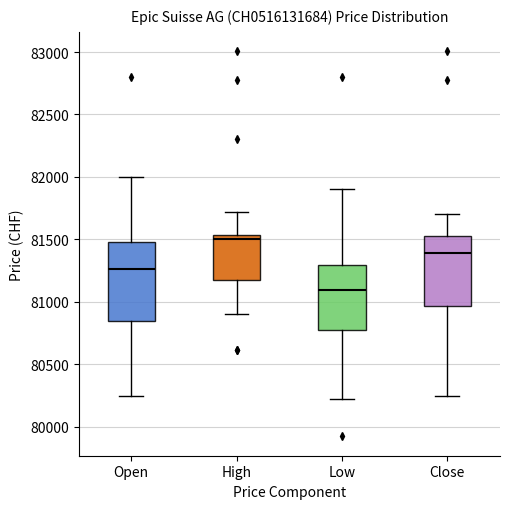

Reading left to right, transcribe this box plot: for each box, give where its median line is, the range the box spans, and where its two whiskers end, as read against the y-axis. The values are not printed on the chart, so give them approximately, as read against the axis.

Open: median 81250, box 80850 to 81500, whiskers 80250 to 82000
High: median 81500, box 81200 to 81550, whiskers 80900 to 81700
Low: median 81100, box 80750 to 81300, whiskers 80250 to 81900
Close: median 81400, box 80950 to 81550, whiskers 80250 to 81700